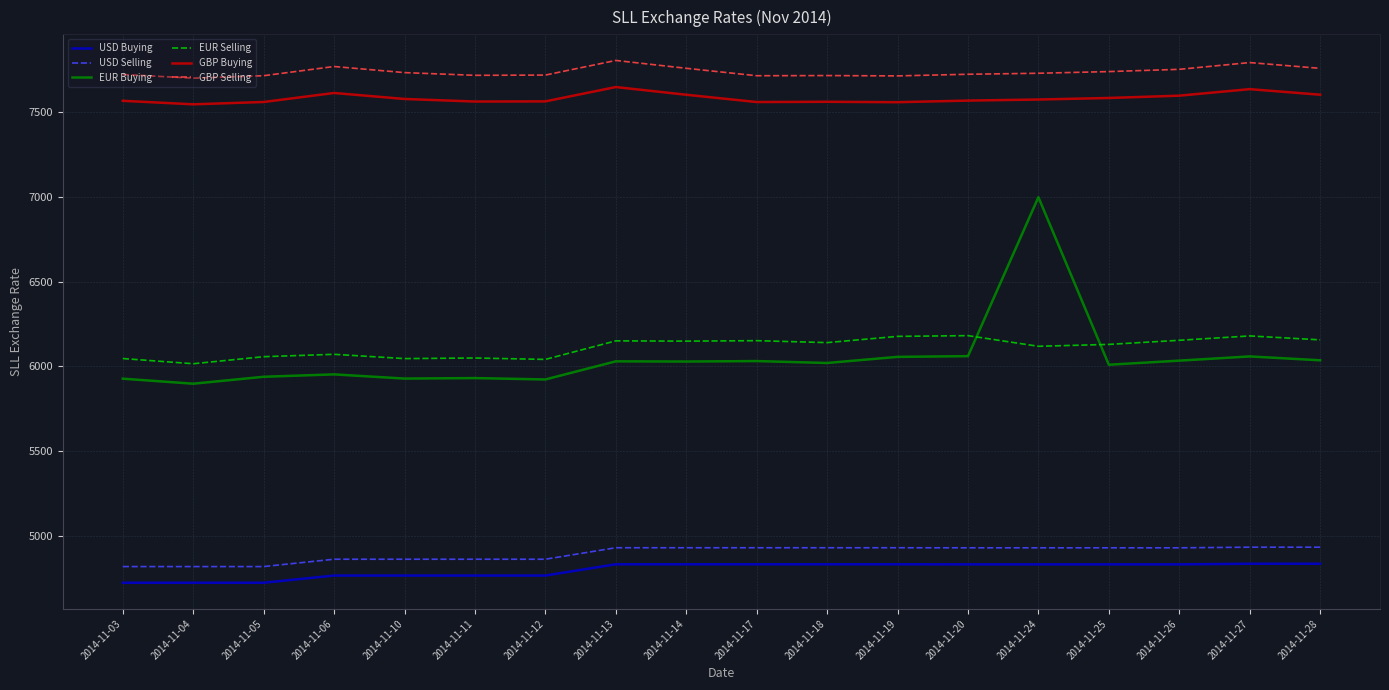

Where does the GBP Buying series first go above 7574?

2014-11-06